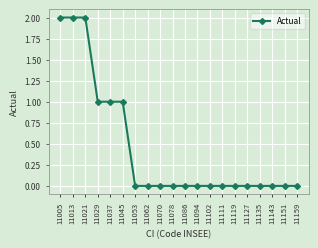

True or false: the data shows 0 at 11119.

True